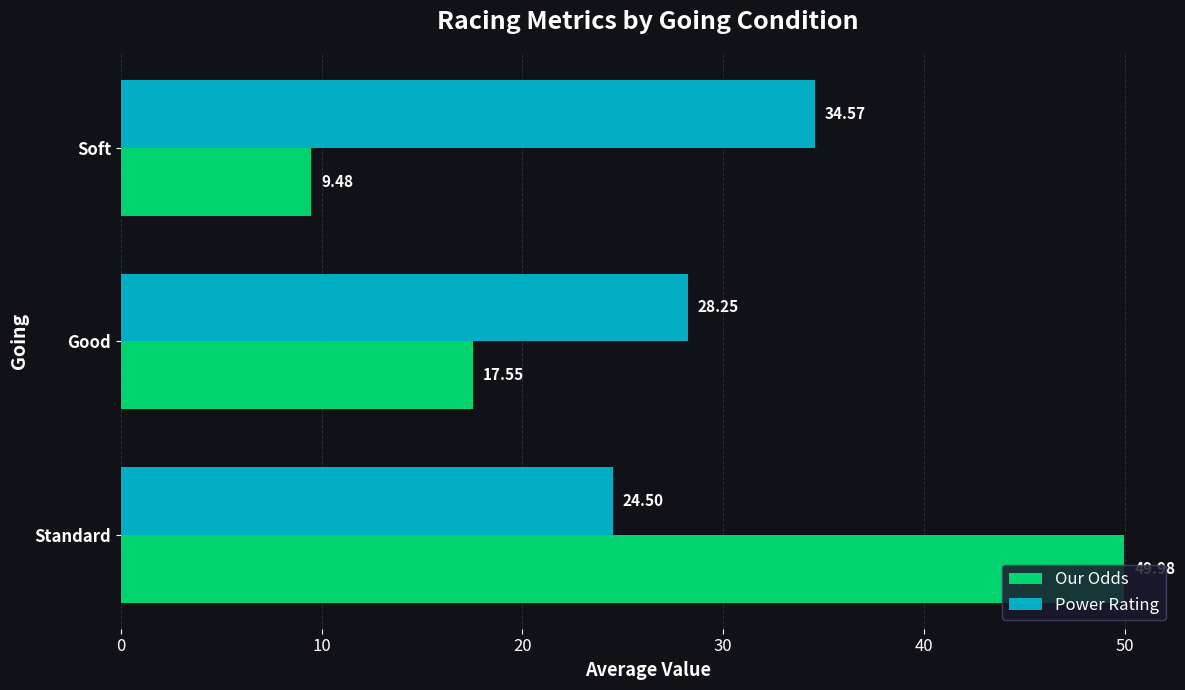

How many data points in Power Rating are above 28?

2